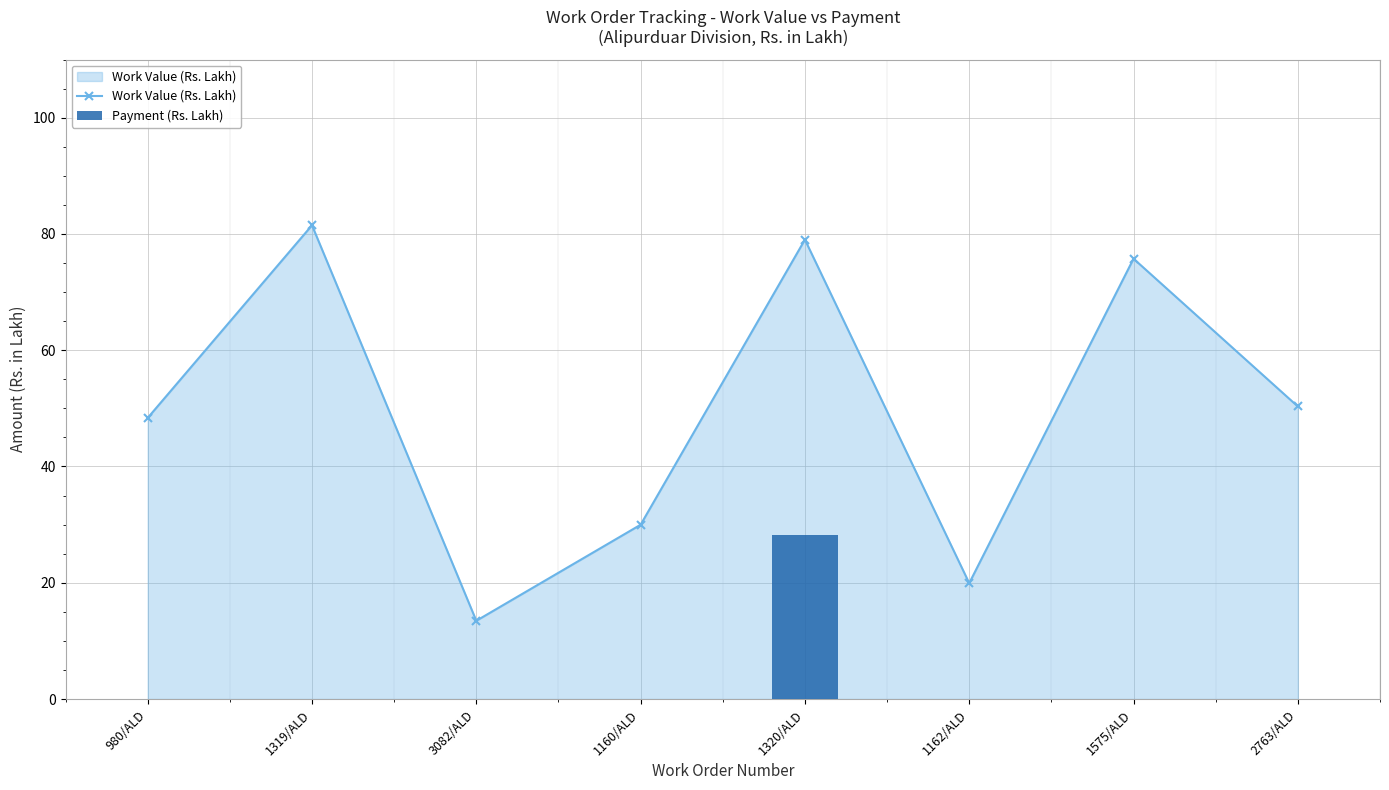

True or false: Work Value (Rs. Lakh) has a value of 36.4 at 1320/ALD.

False